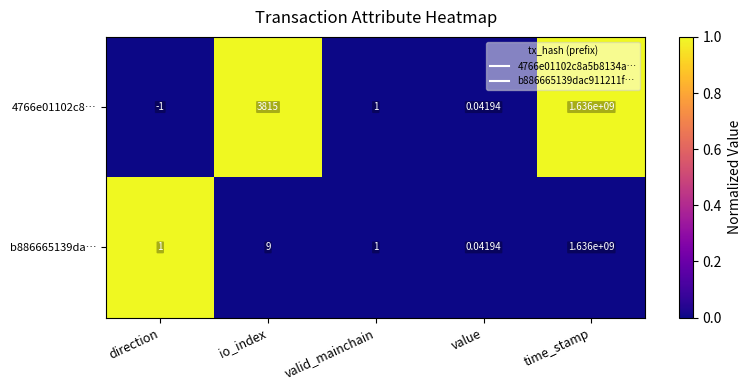

Which series changed the most between direction and value?

4766e01102c8…